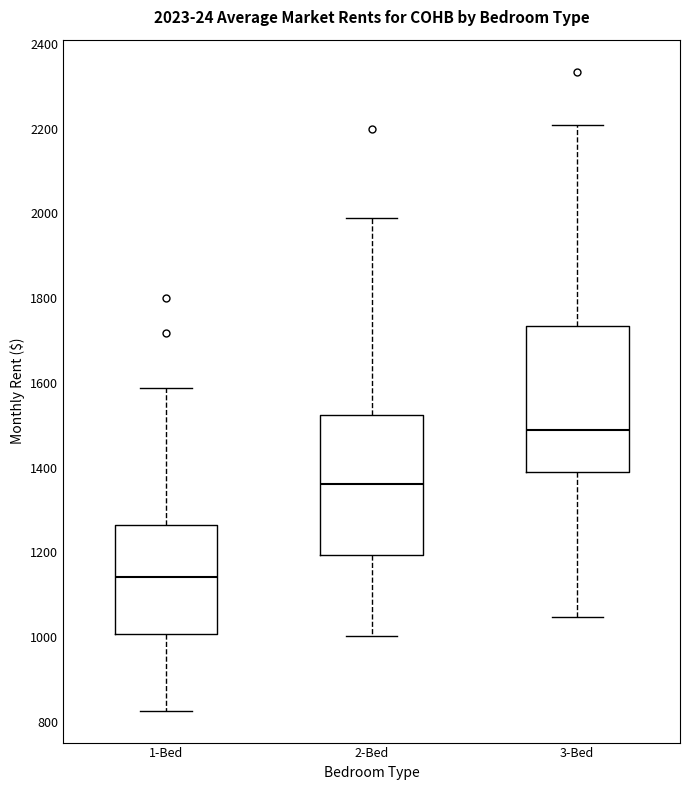

Which box has the lowest median line?

1-Bed